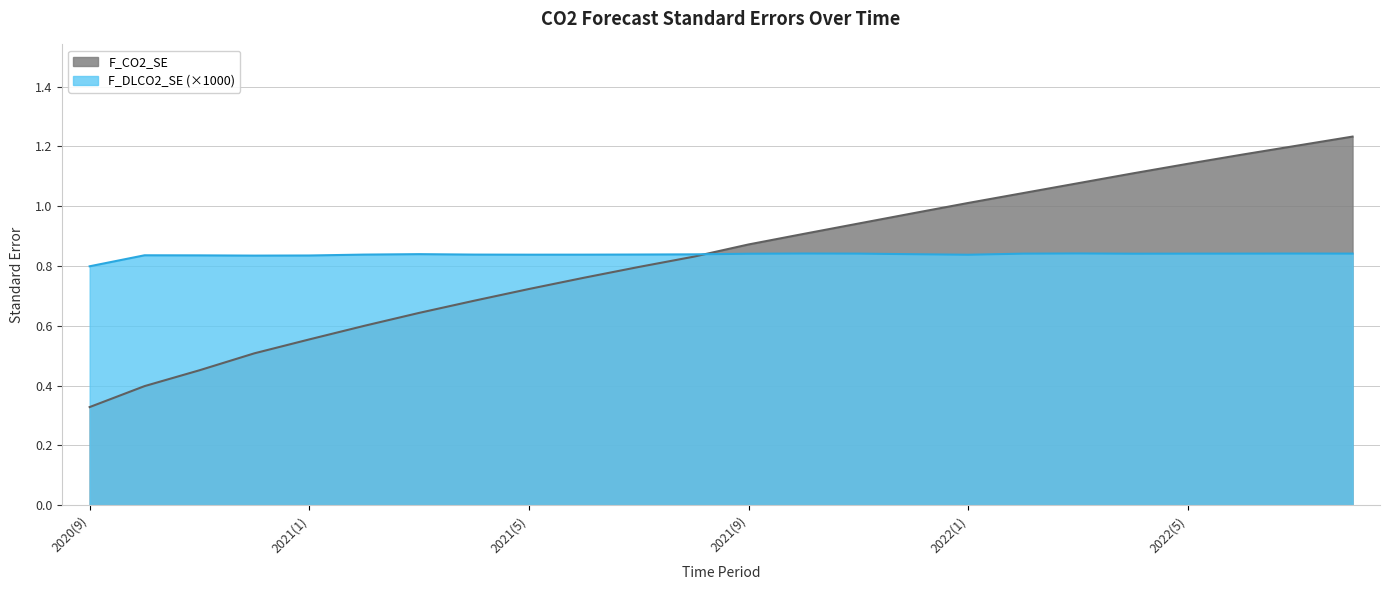

What is the greatest value displayed?

1.2